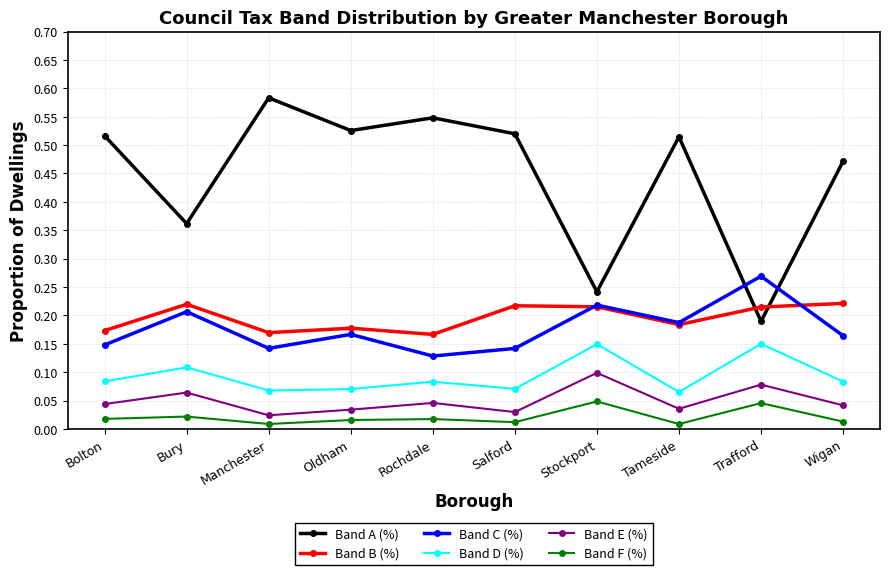

At how many categories does at least one series exceed 0?

10